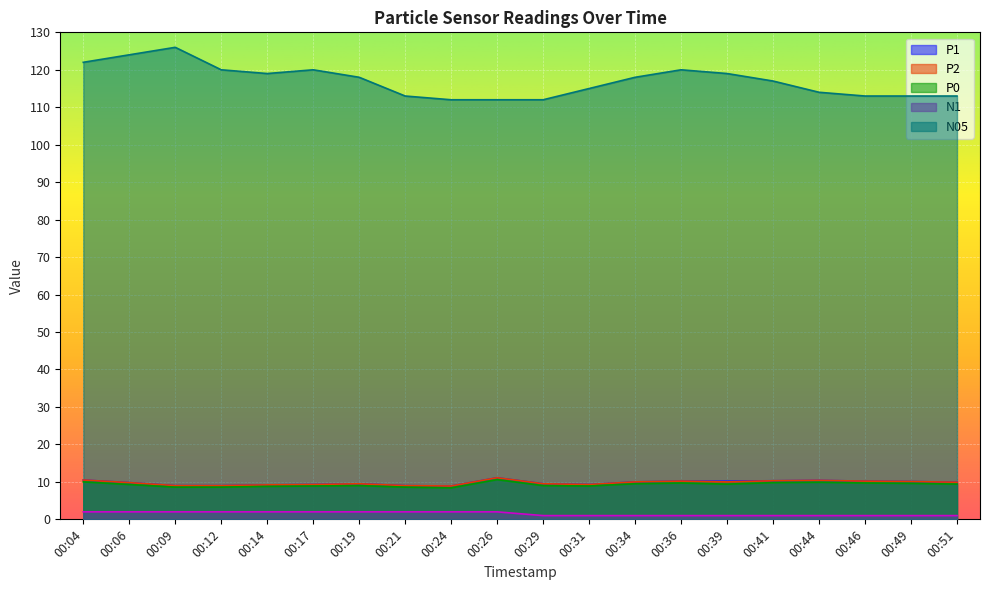

Read the N05 value at 00:29.

112.0